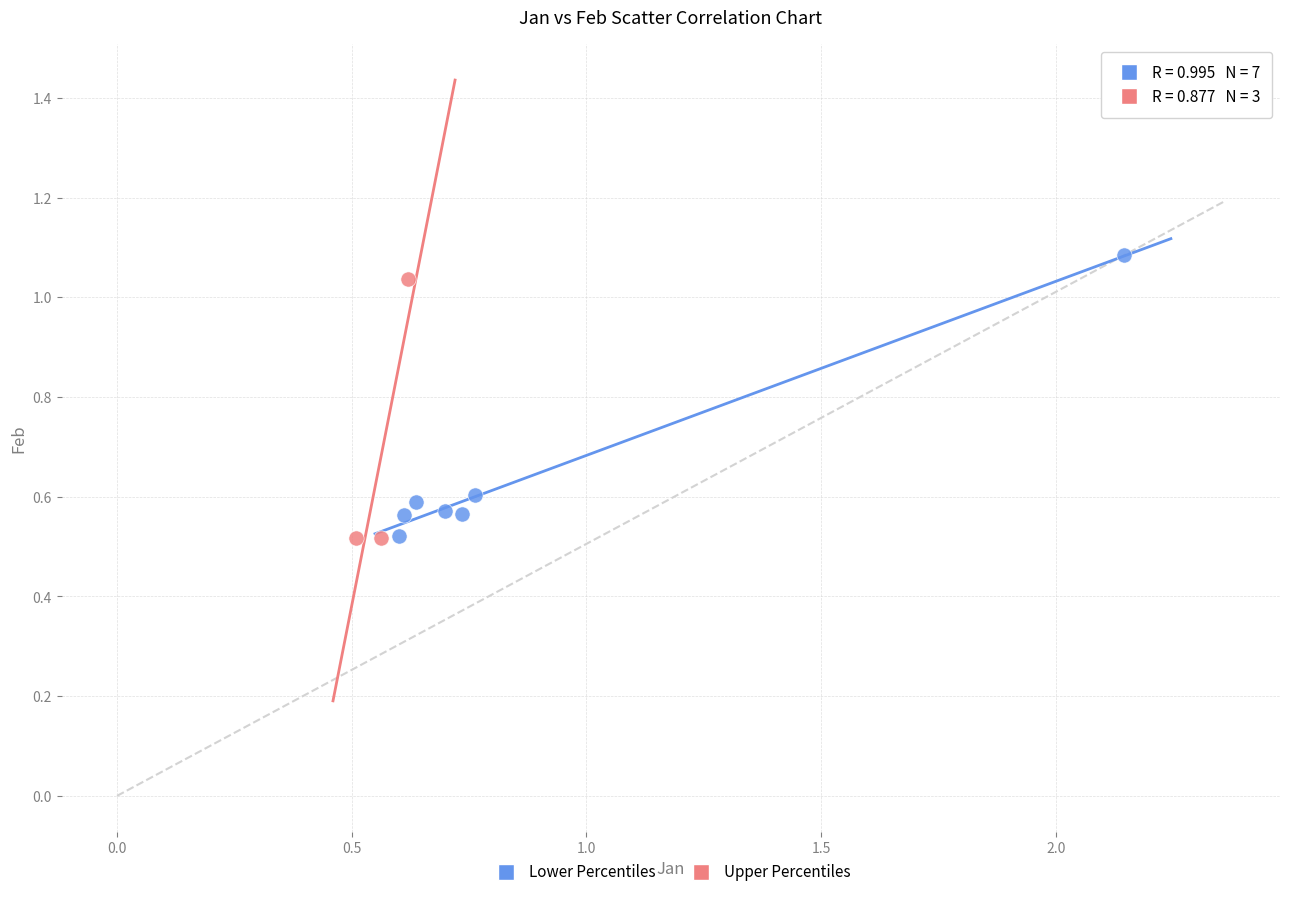

What are all the series names shown in the legend?

Lower Percentiles, Upper Percentiles